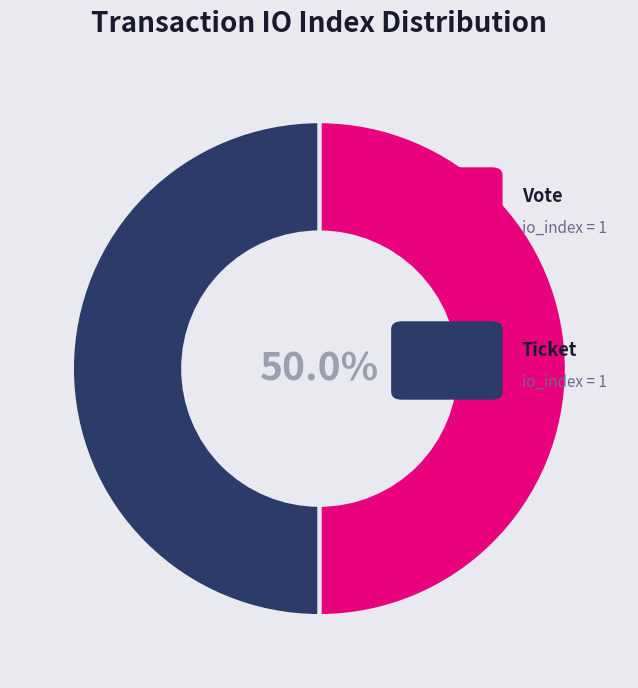

How many slices are in this pie chart?

2